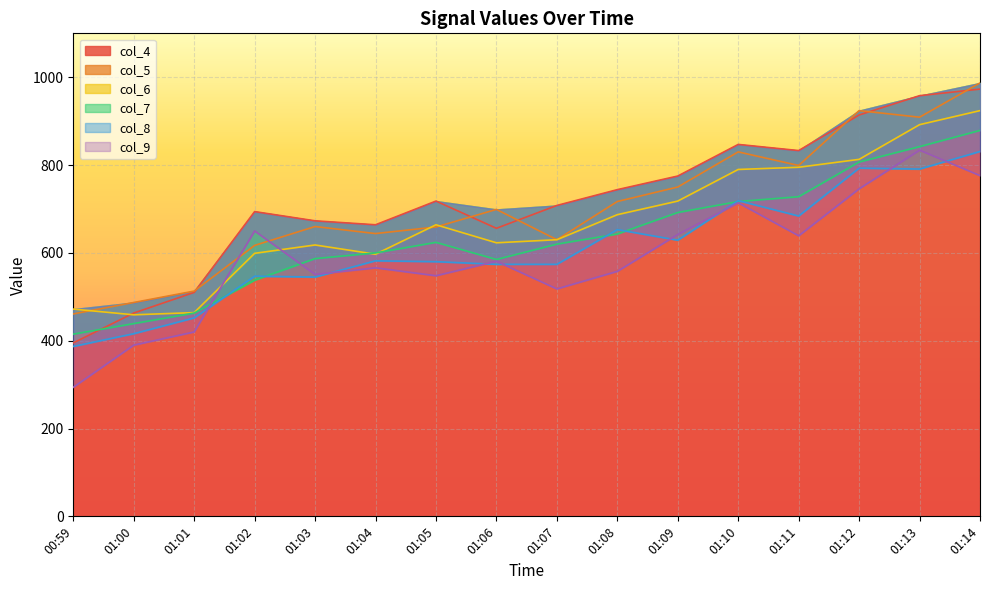

How many values in the col_4 series exceed 718?

7